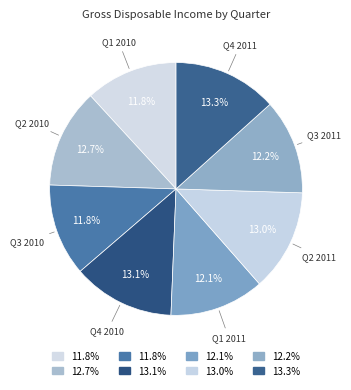

The Q3 2010 slice represents 12% of the pie. True or false?

True